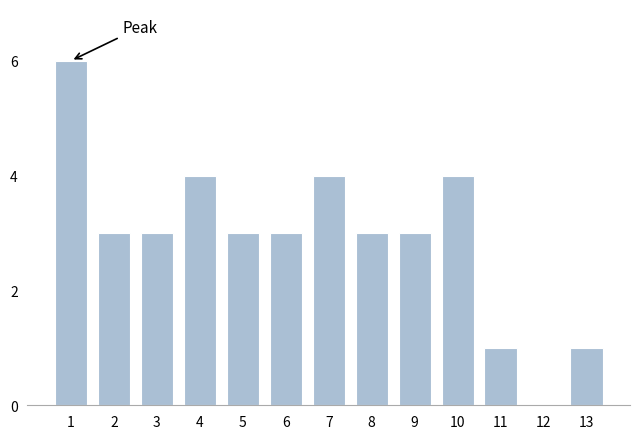

Reading right to left, list all the values displayed in this chart.

13=1	12=0	11=1	10=4	9=3	8=3	7=4	6=3	5=3	4=4	3=3	2=3	1=6